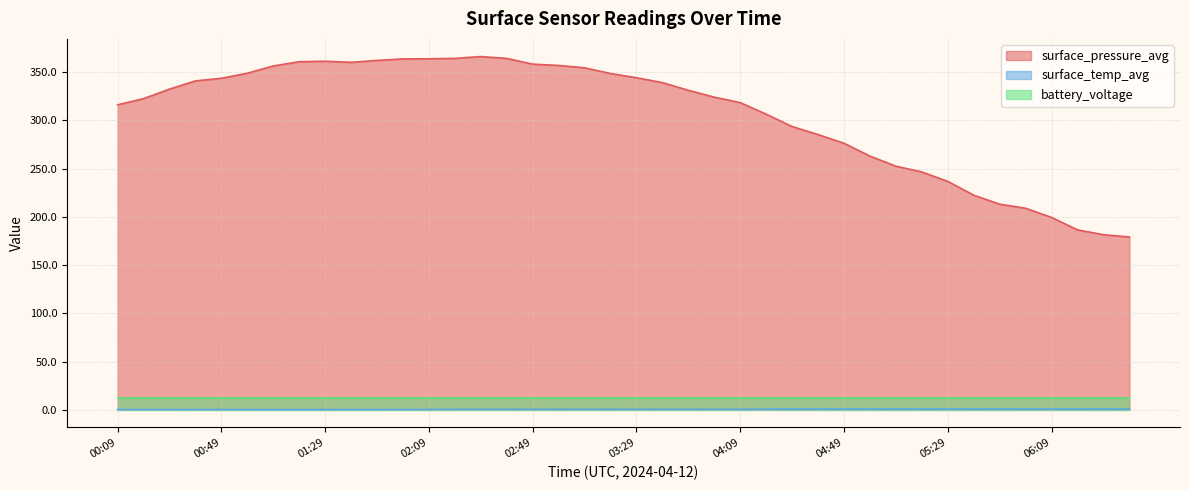

True or false: surface_temp_avg has a value of 0.8 at 04:59.

True